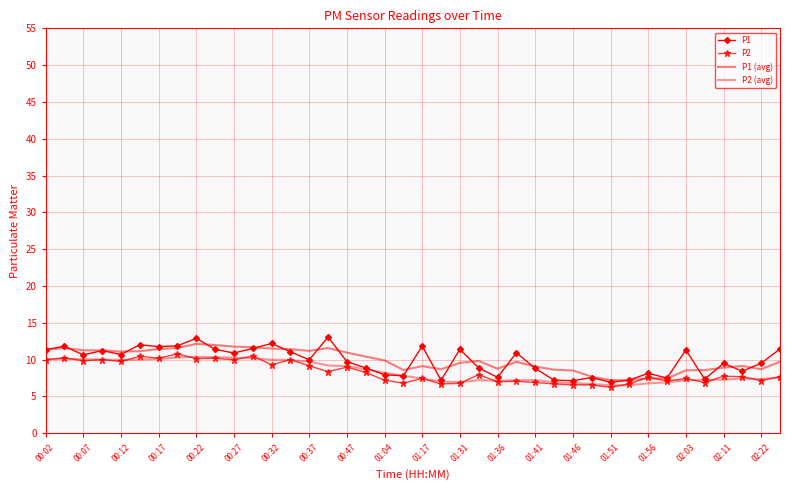

What are all the series names shown in the legend?

P1, P2, P1 (avg), P2 (avg)